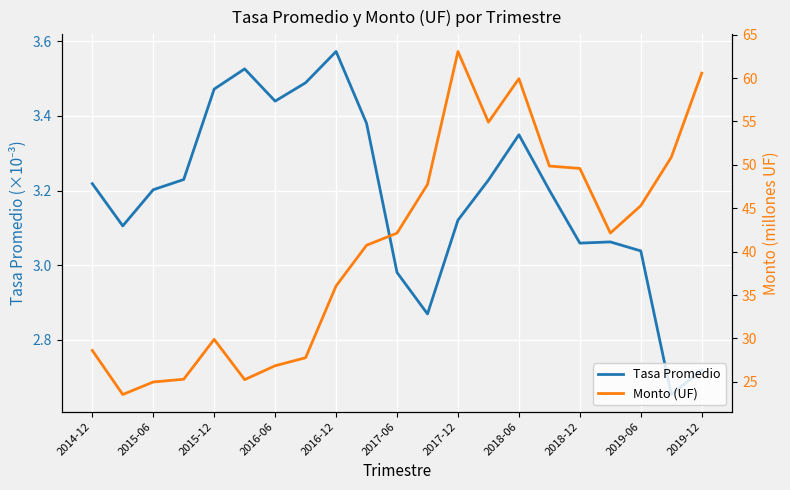

The value of Tasa Promedio at 2015-06 is 1.4. True or false?

False